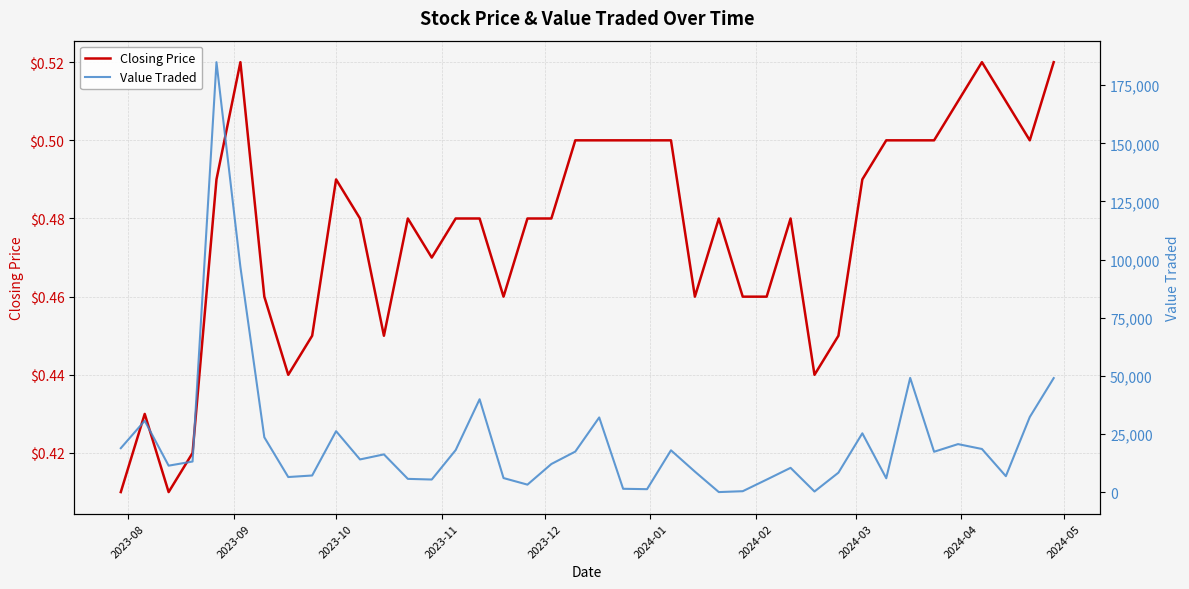

True or false: Value Traded has a value of 2022.5 at 30.

False